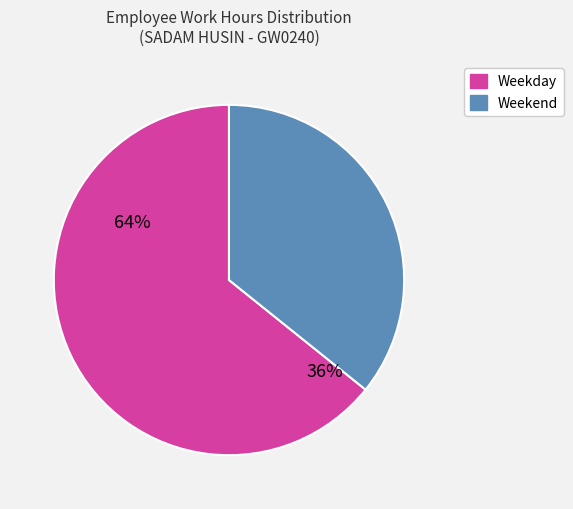

Is there any slice that represents more than half of the pie?

Yes